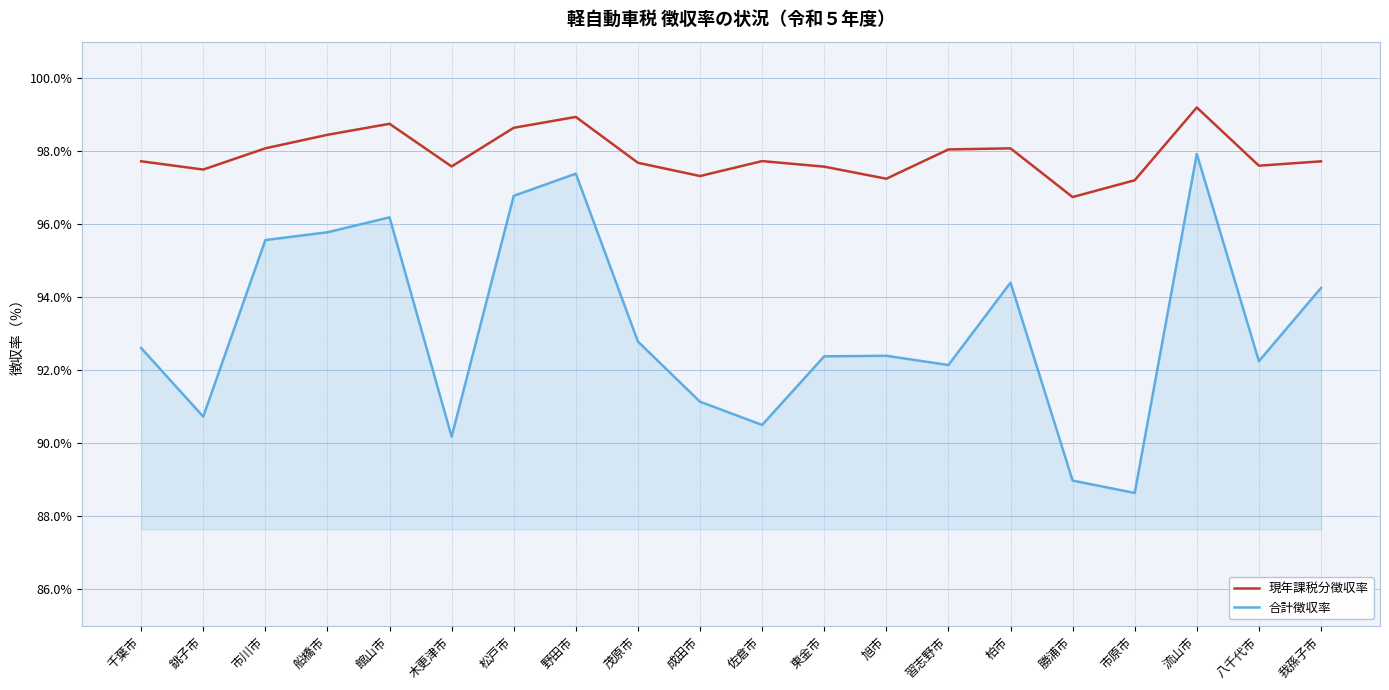

Rank the series by their maximum value, from lowest to highest.

合計徴収率, 現年課税分徴収率